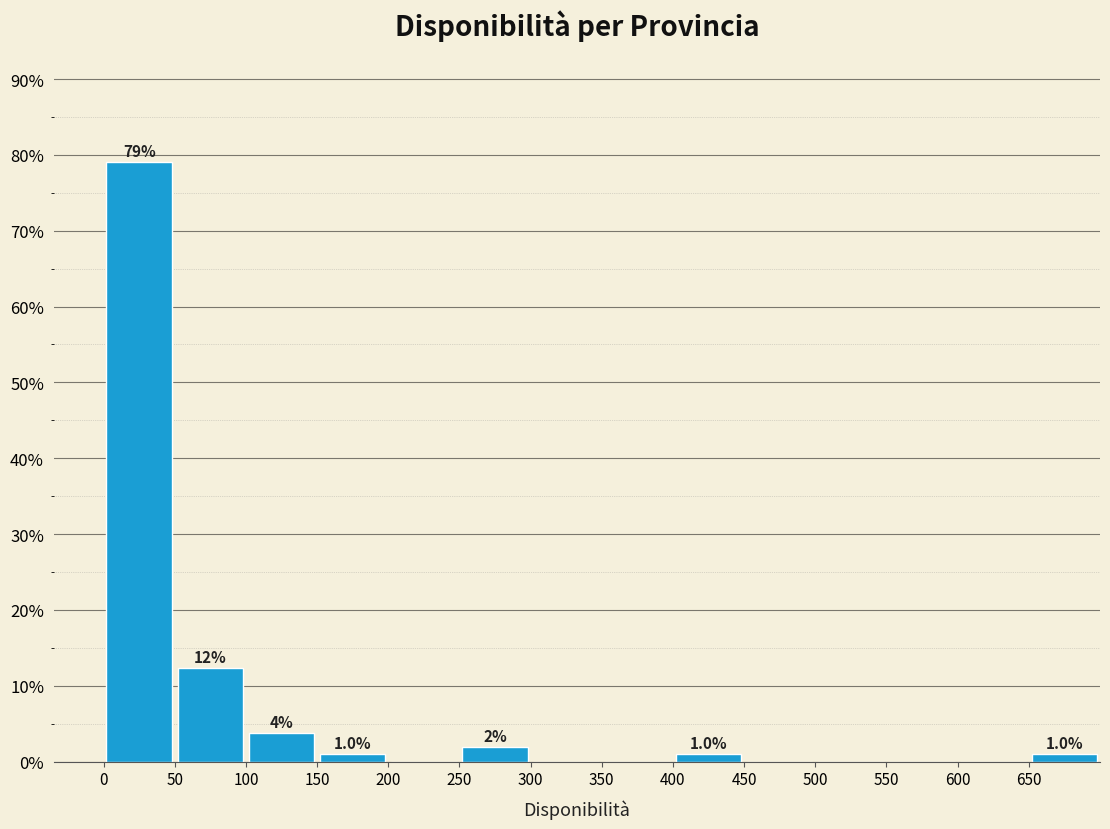

Over which range of the x-axis is the bar tallest?

0 to 50